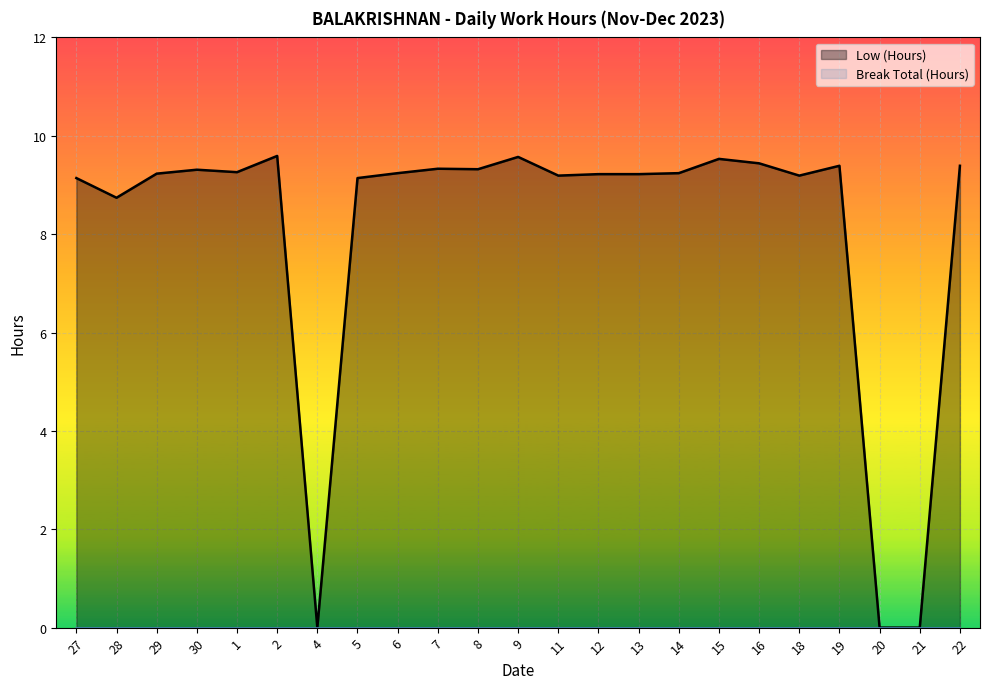

What is the approximate value of Low (Hours) at 5?

9.1